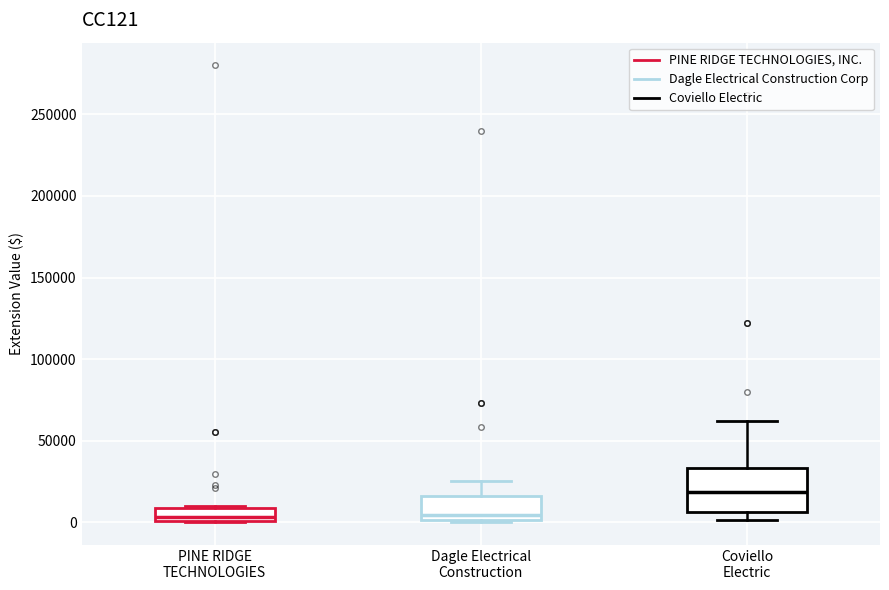

Comparing the boxes themselves (not the whiskers), which one is the tallest?

Coviello Electric